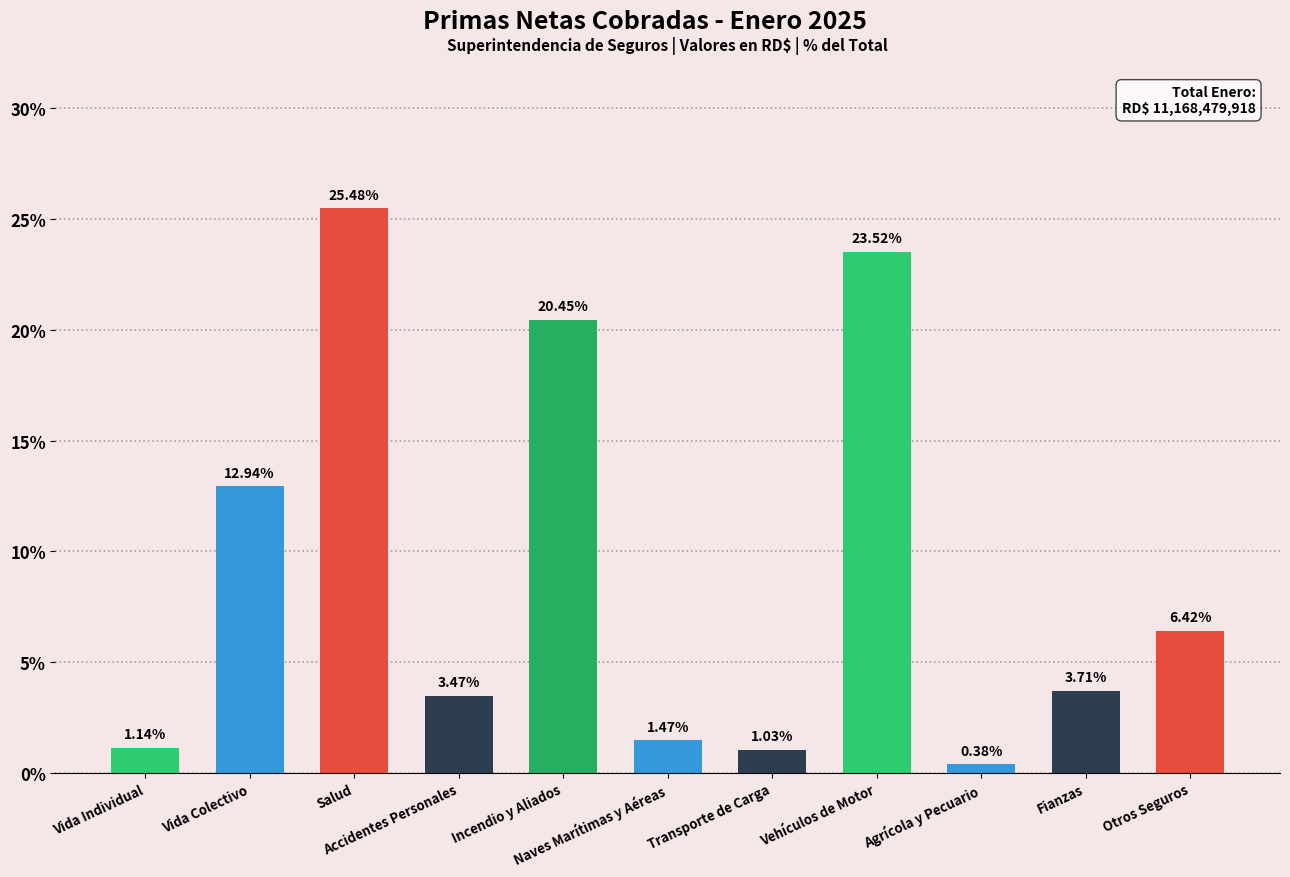

Are the bars horizontal?

No